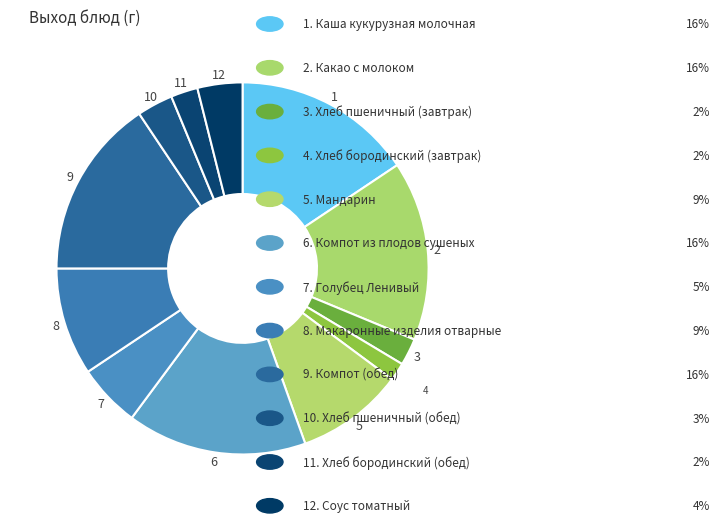

What is the smallest slice in the pie chart?

Хлеб бородинский (завтрак)